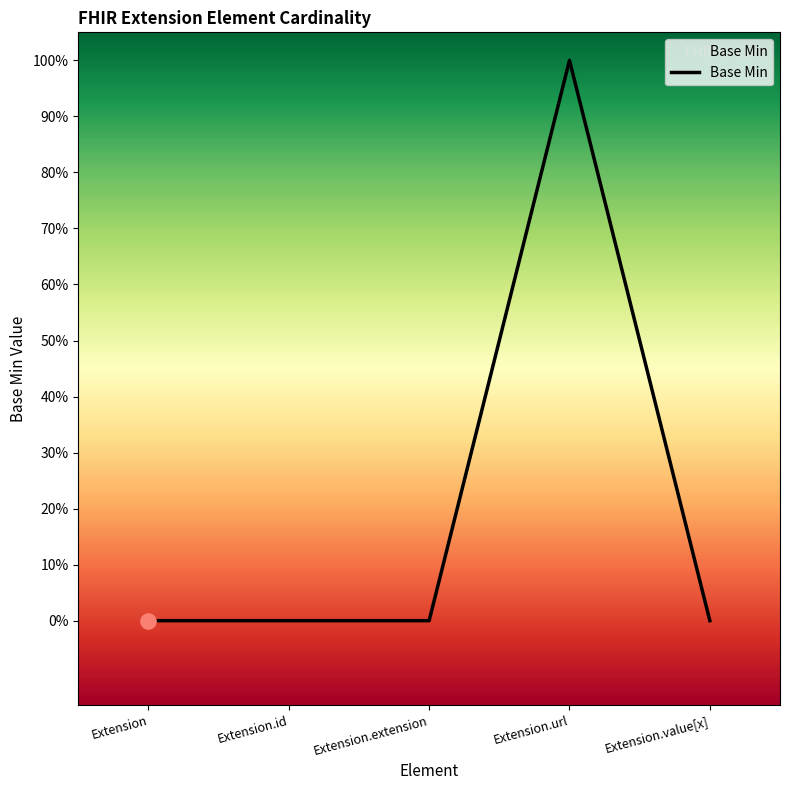

Between Extension.id and Extension, which is larger?

Extension.id